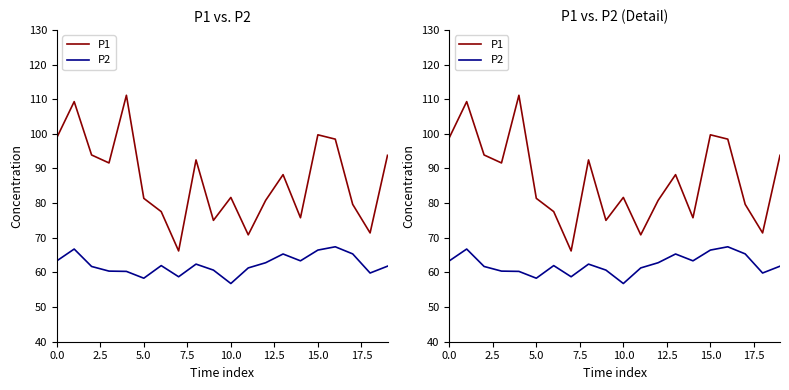

The P2 series shows 60.4 at 7.5. True or false?

True